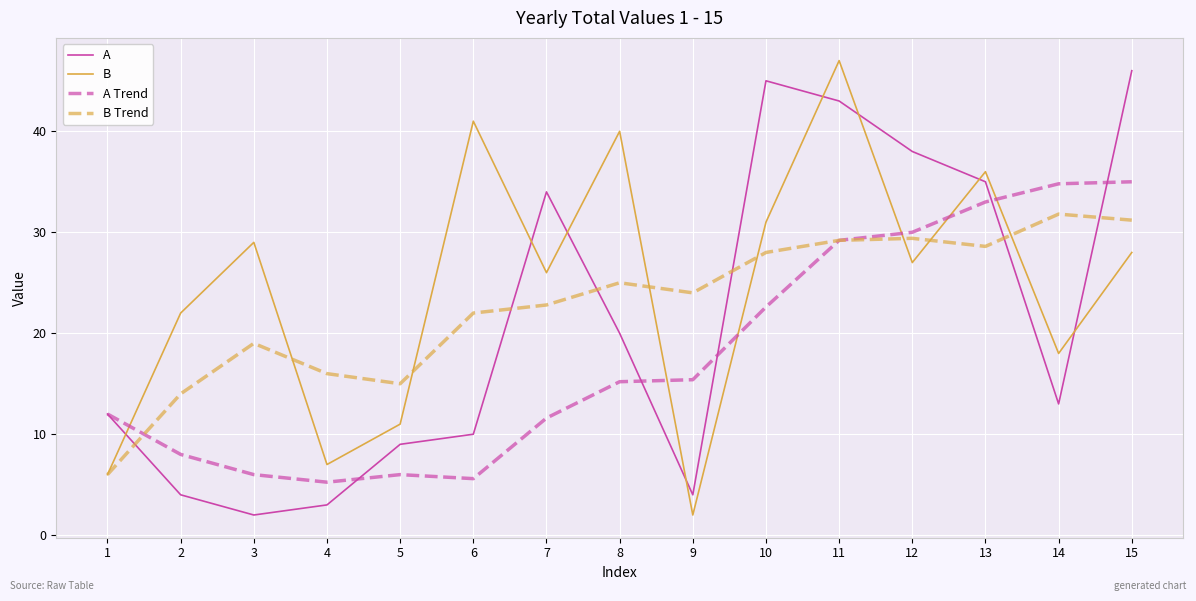

At 5, list the series in order from smallest to largest.

A Trend, A, B, B Trend